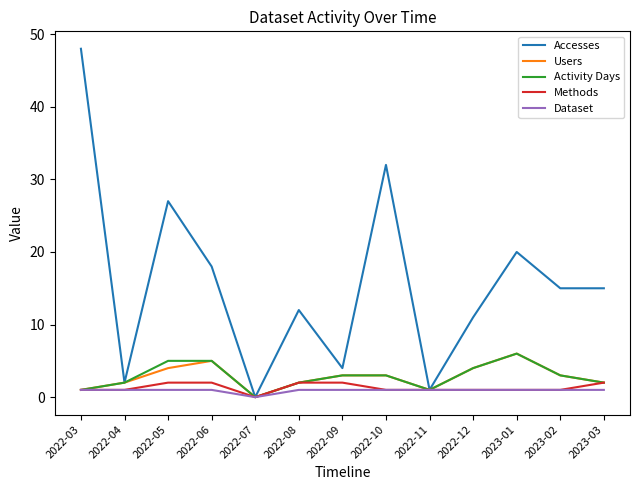

The Activity Days series shows 4 at 2022-12. True or false?

True